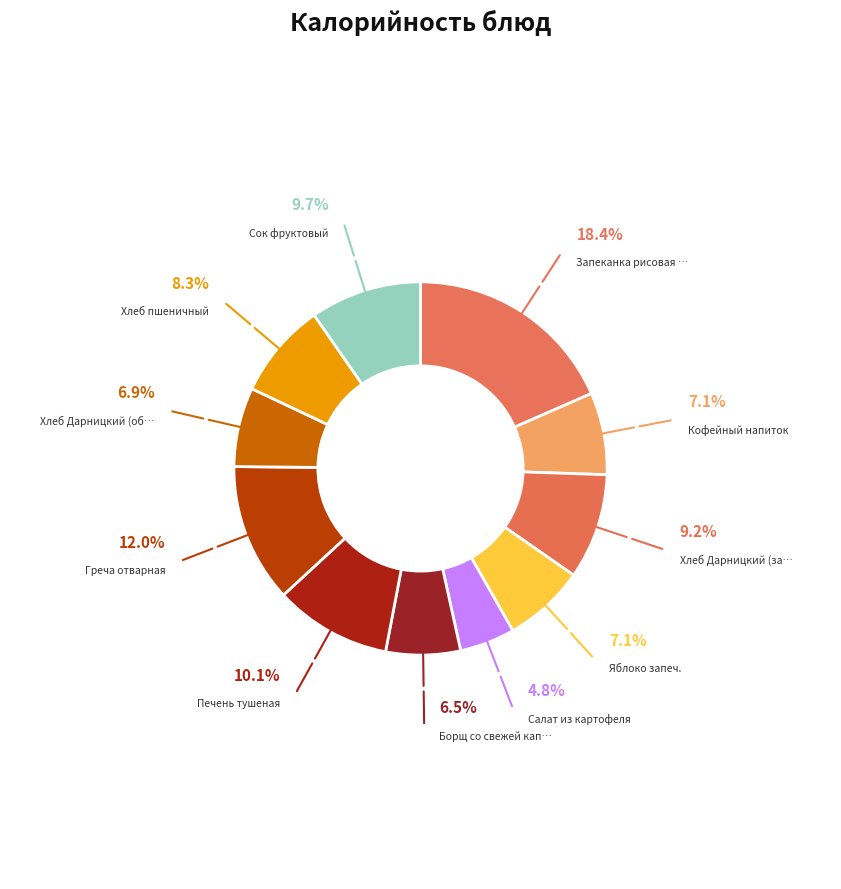

How many slices are in this pie chart?

11